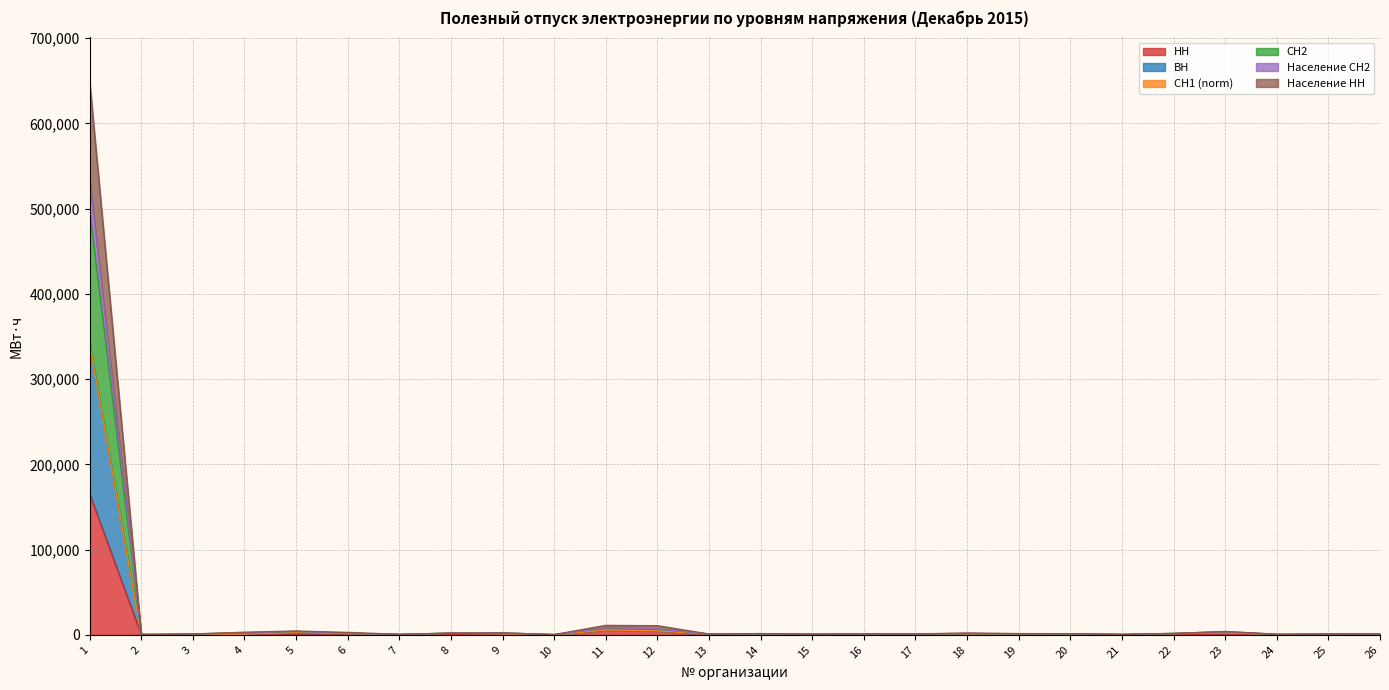

What is the maximum value for НН?

165431.1